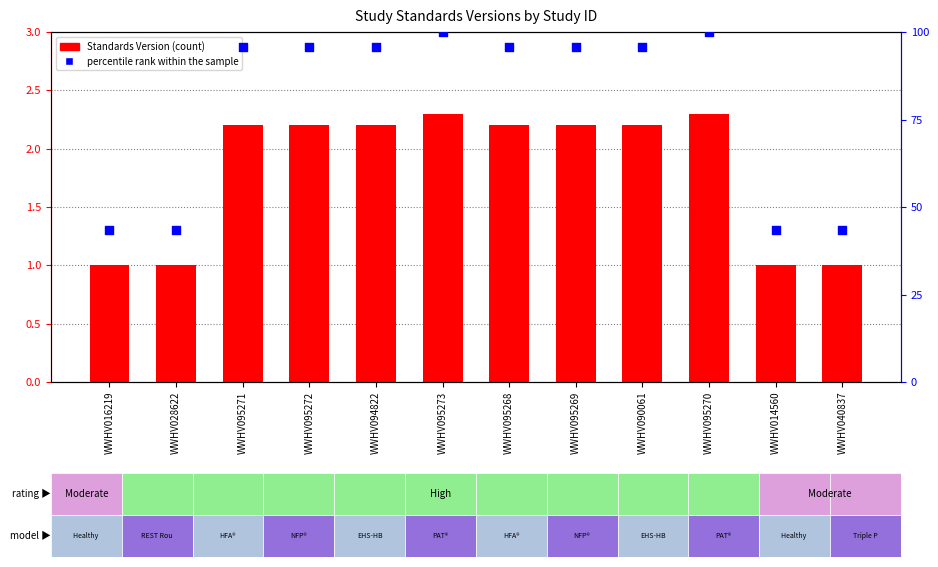

What are all the series names shown in the legend?

Standards Version, percentile rank within the sample